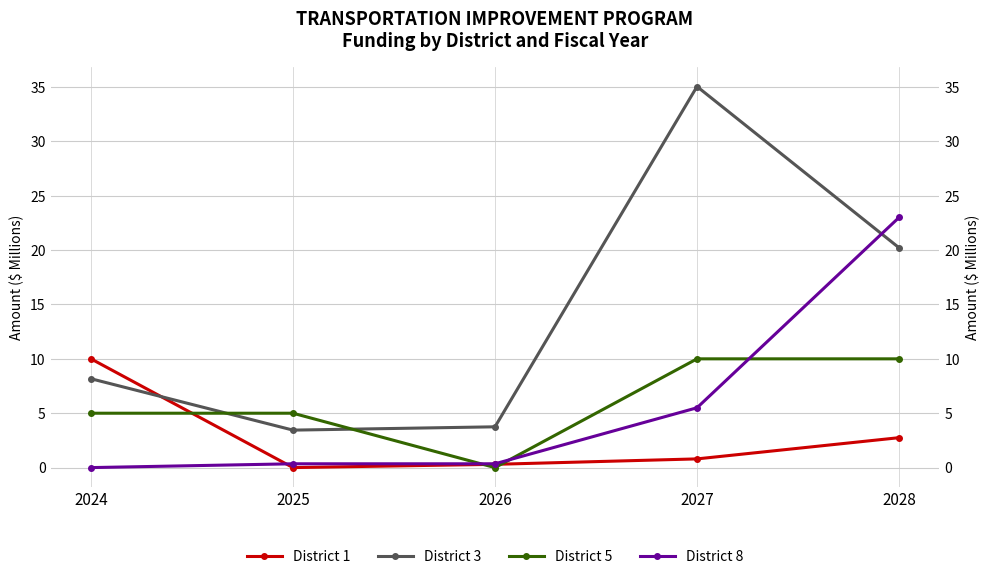

What is the sum of the District 3 values at 2025 and 2027?

38.5